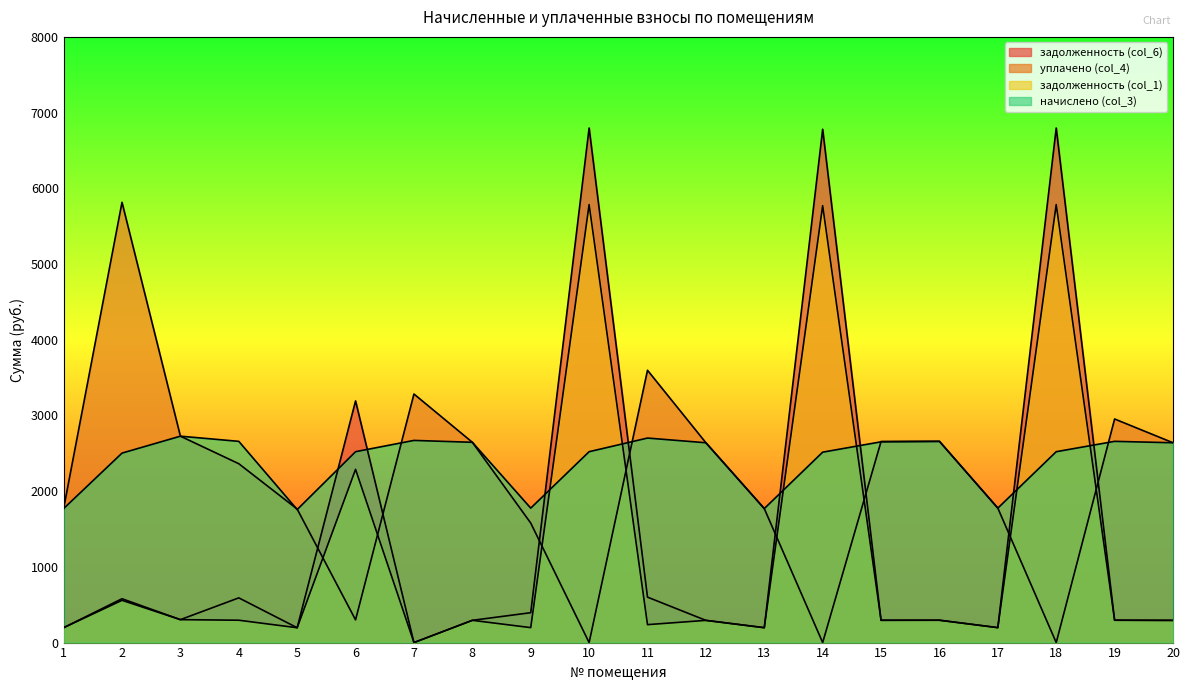

Is the value of уплачено (col_4) at 1 greater than the value of задолженность (col_1) at 14?

No